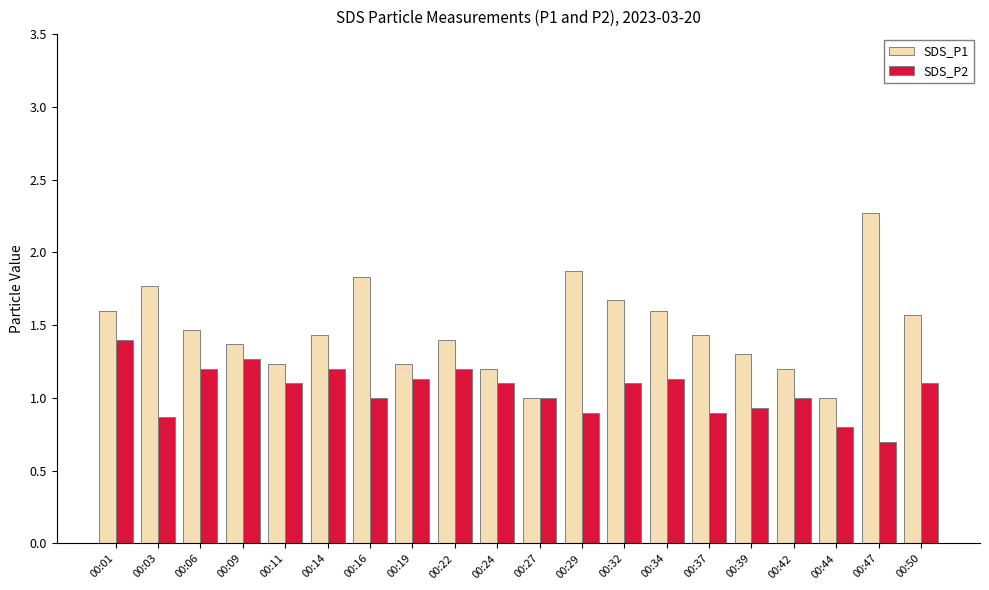

What is the average value of the SDS_P2 series?

1.1